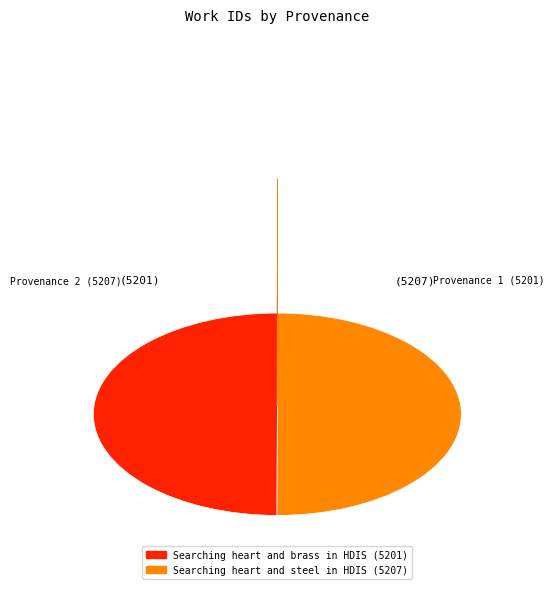

How many segments does this pie chart have?

2